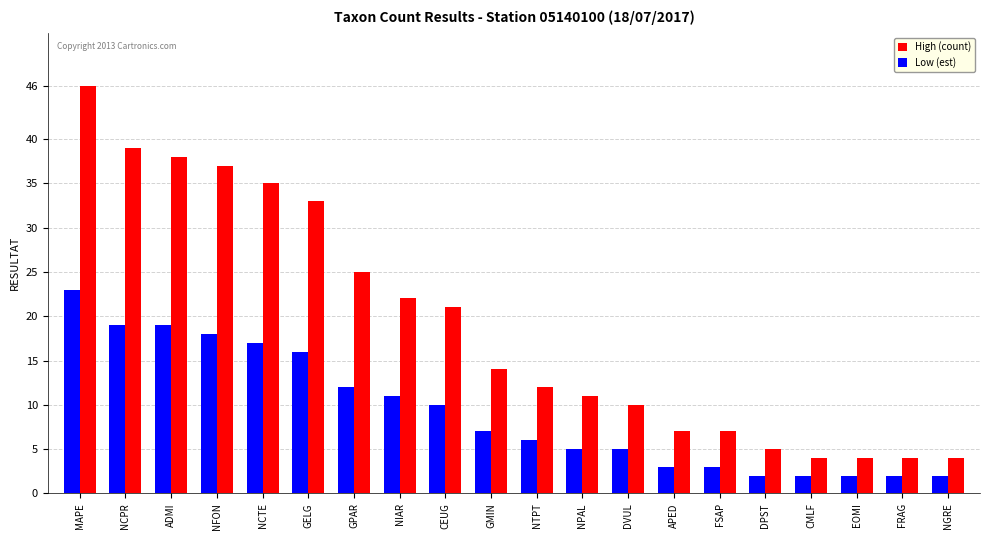

Between NIAR and CMLF, which series saw the biggest shift?

High (count)